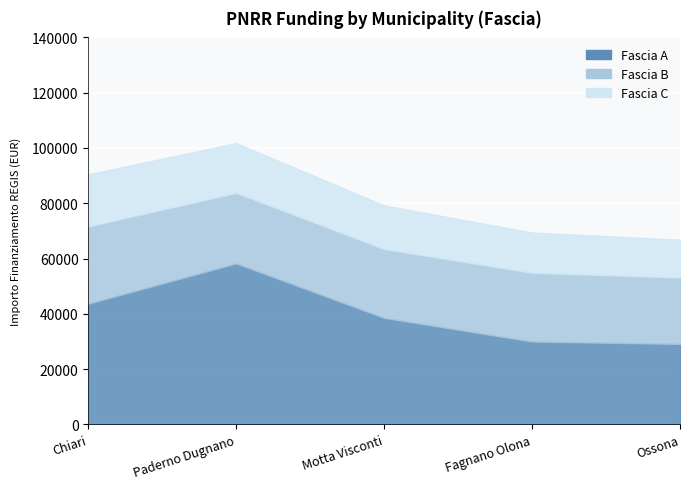

What is the minimum value shown in the chart?

13712